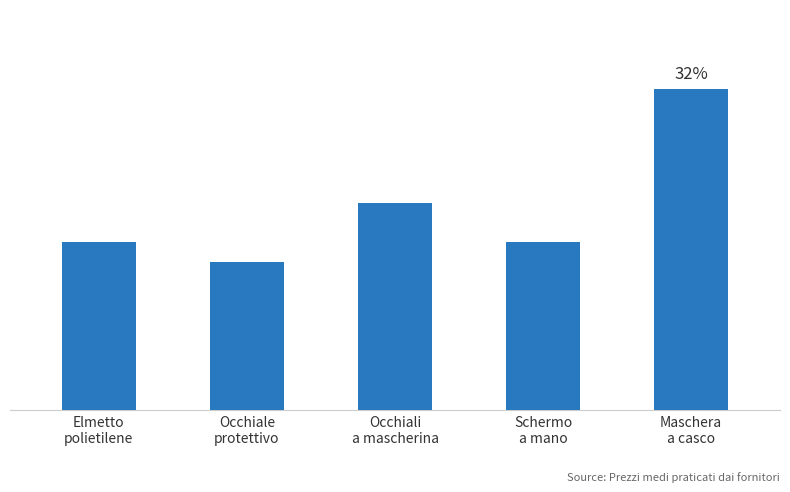

Are the bars horizontal?

No